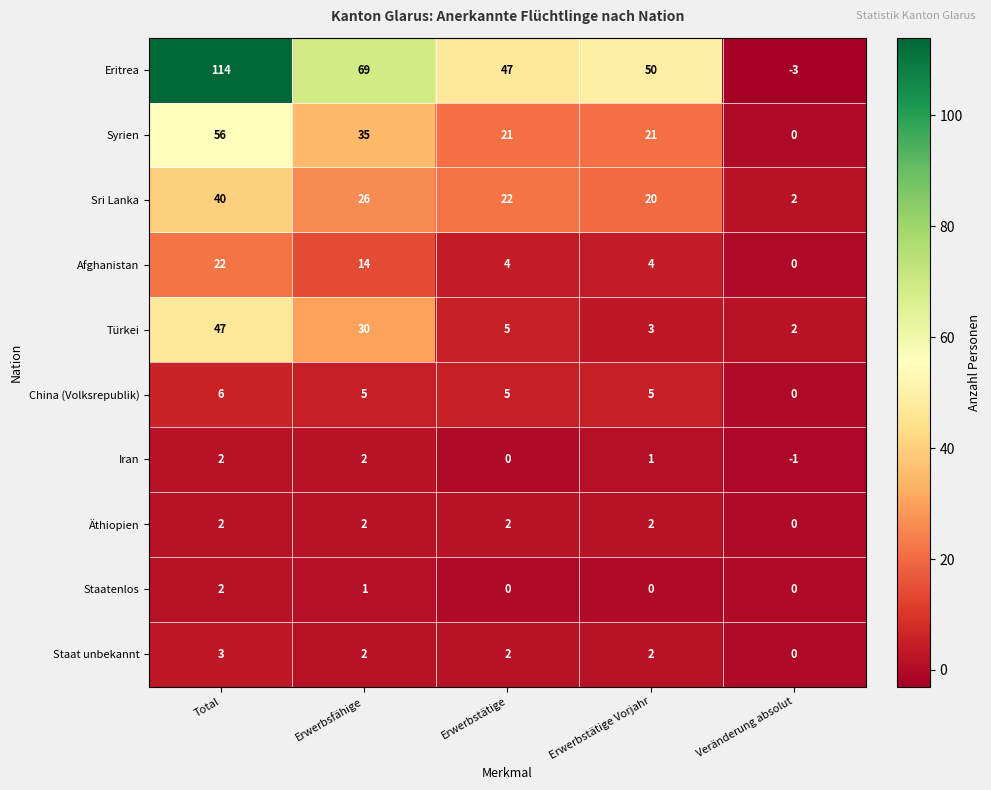

What is the total value across all series at Erwerbstätige?

108